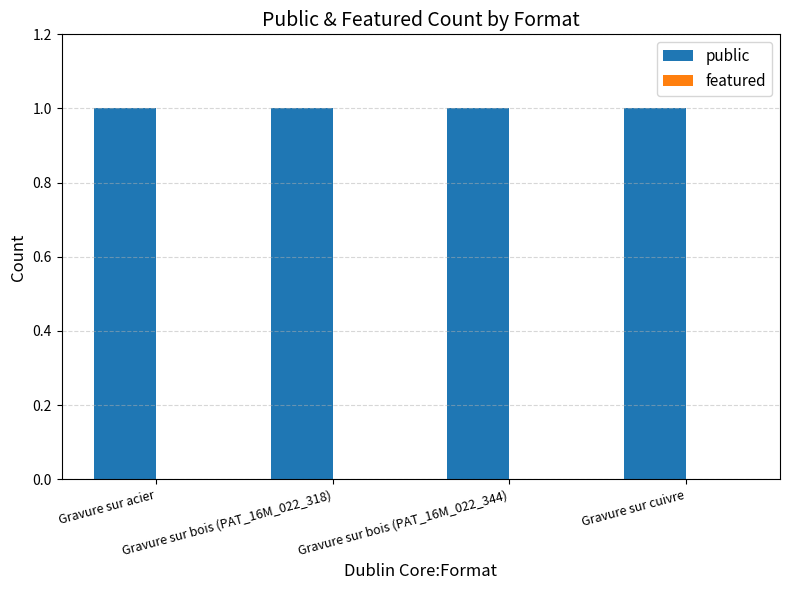

Which label corresponds to the largest value in the chart?

Gravure sur acier